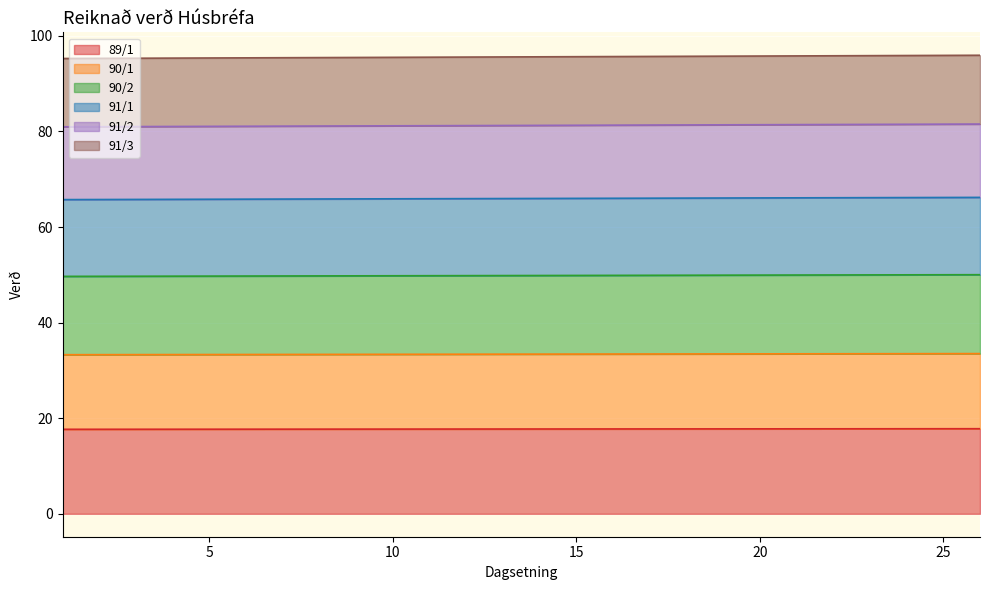

What is the difference between the second highest and second lowest values in the 91/2 series?

0.6